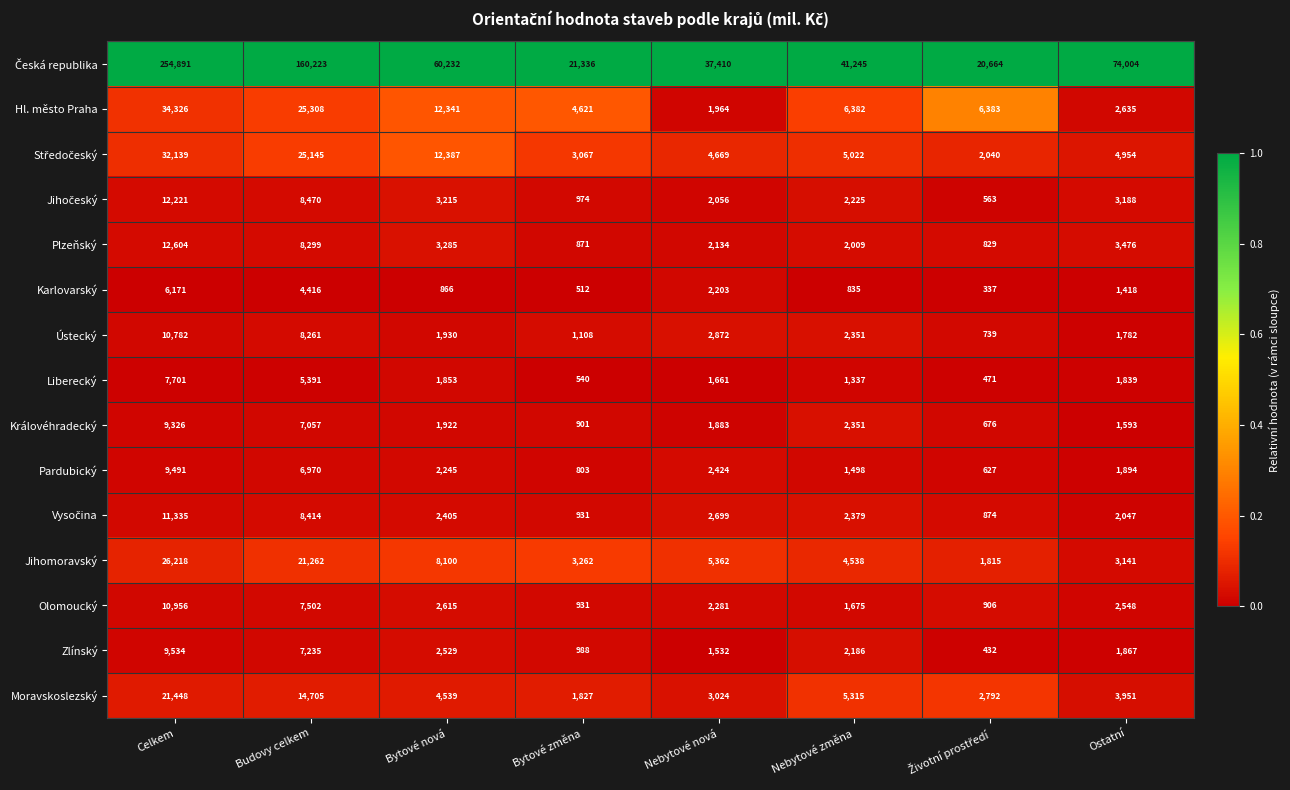

What is the maximum value shown in the chart?

254891